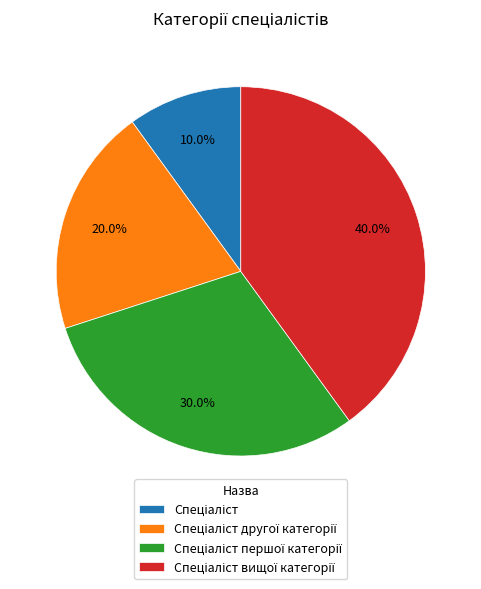

Does any single category account for the majority?

No